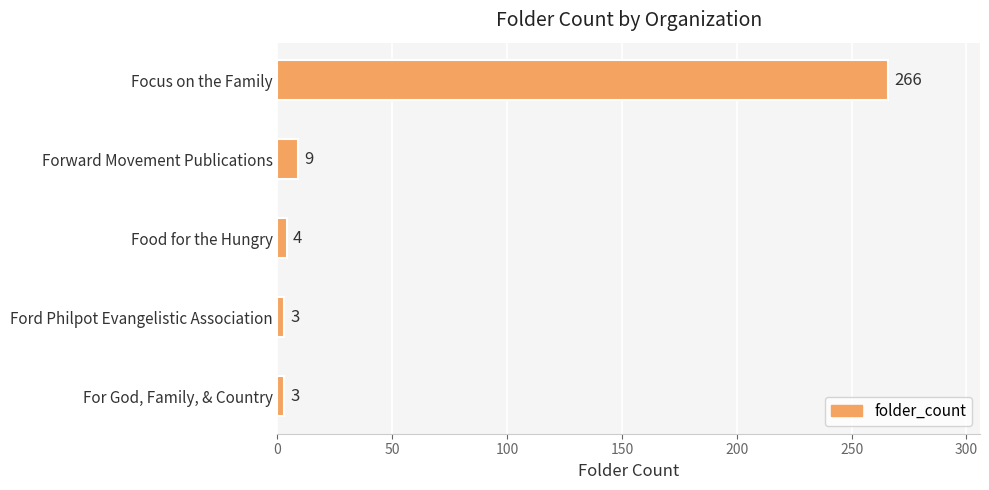

At which label is the value closest to 134?

Forward Movement Publications